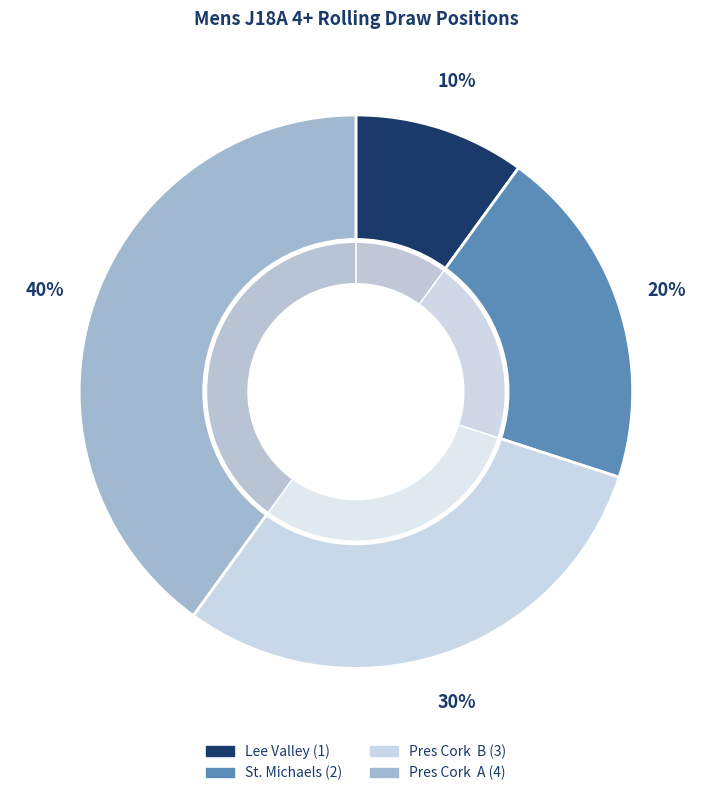

Is it true that Pres Cork  A is 40% of the pie?

True